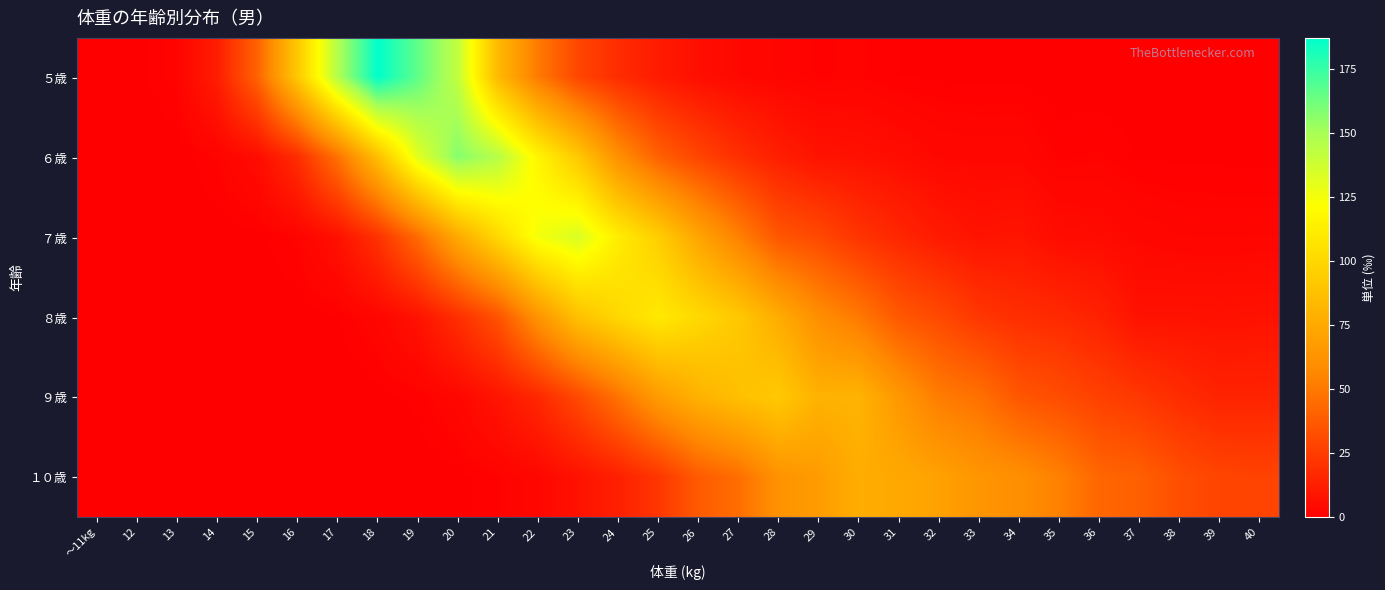

Which series has the widest spread of values?

５歳